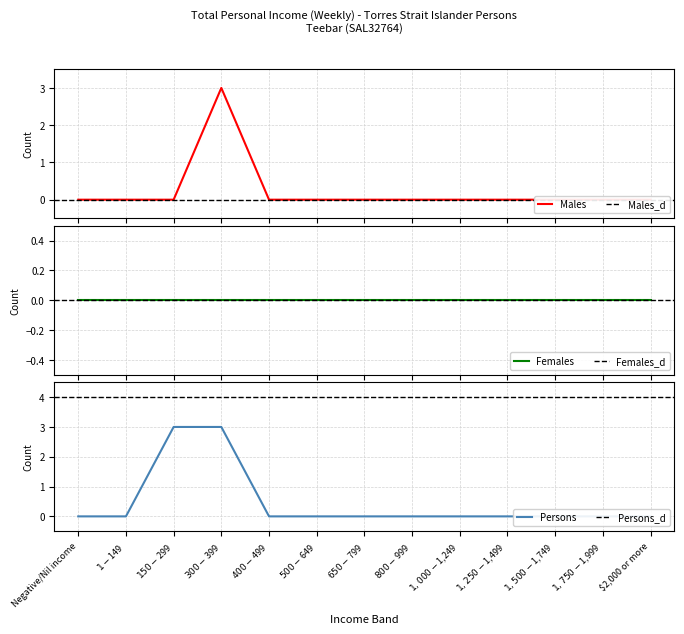

Is it true that Males equals 1 at $1,250-$1,499?

False